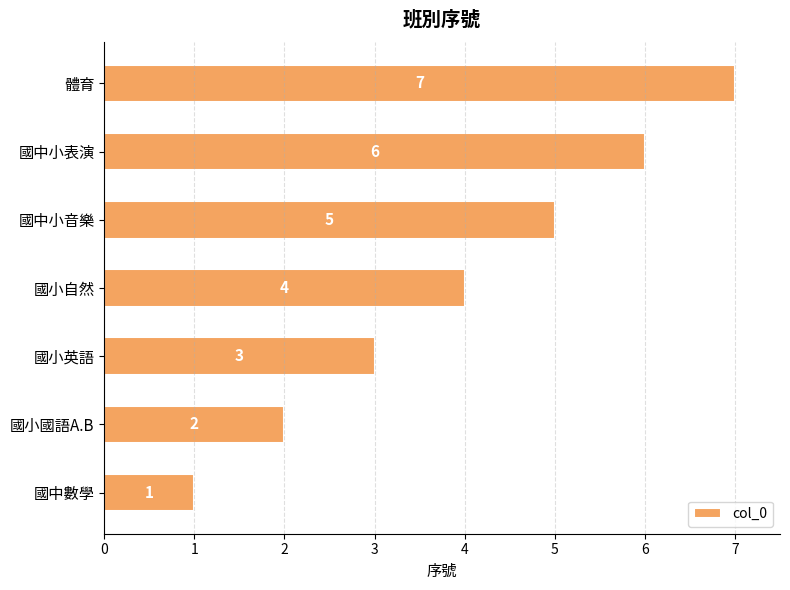

Count the values in the range 2 to 6.

5